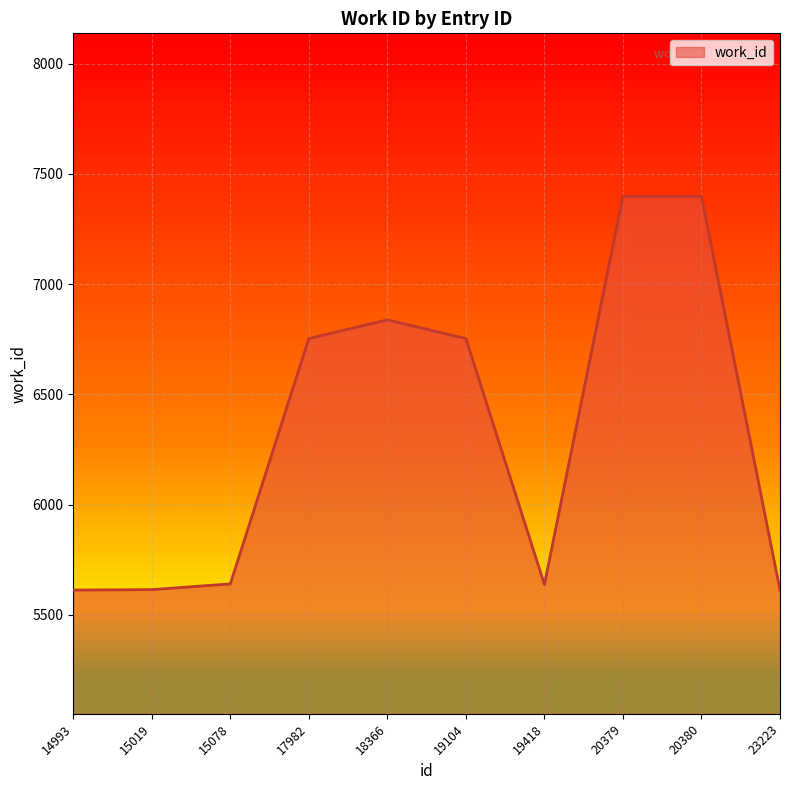

The value at 19104 is 6753. True or false?

True